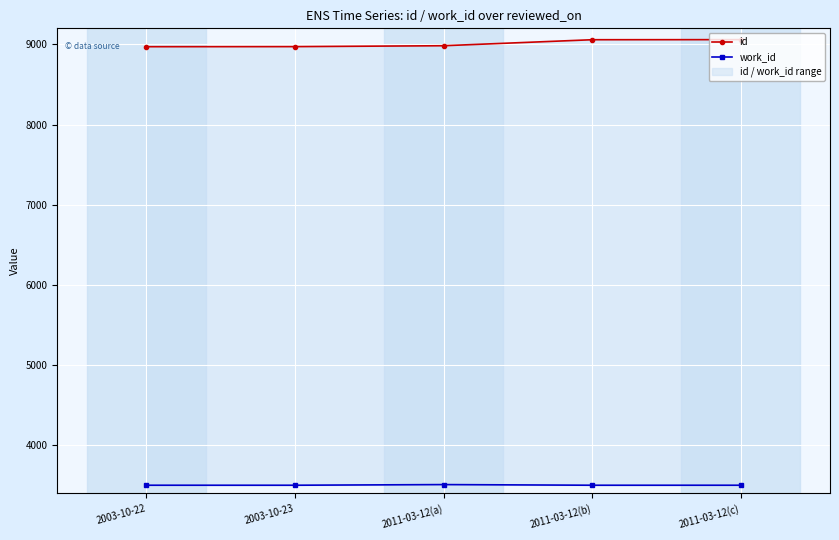

How many data points in id are less than 8983?

2